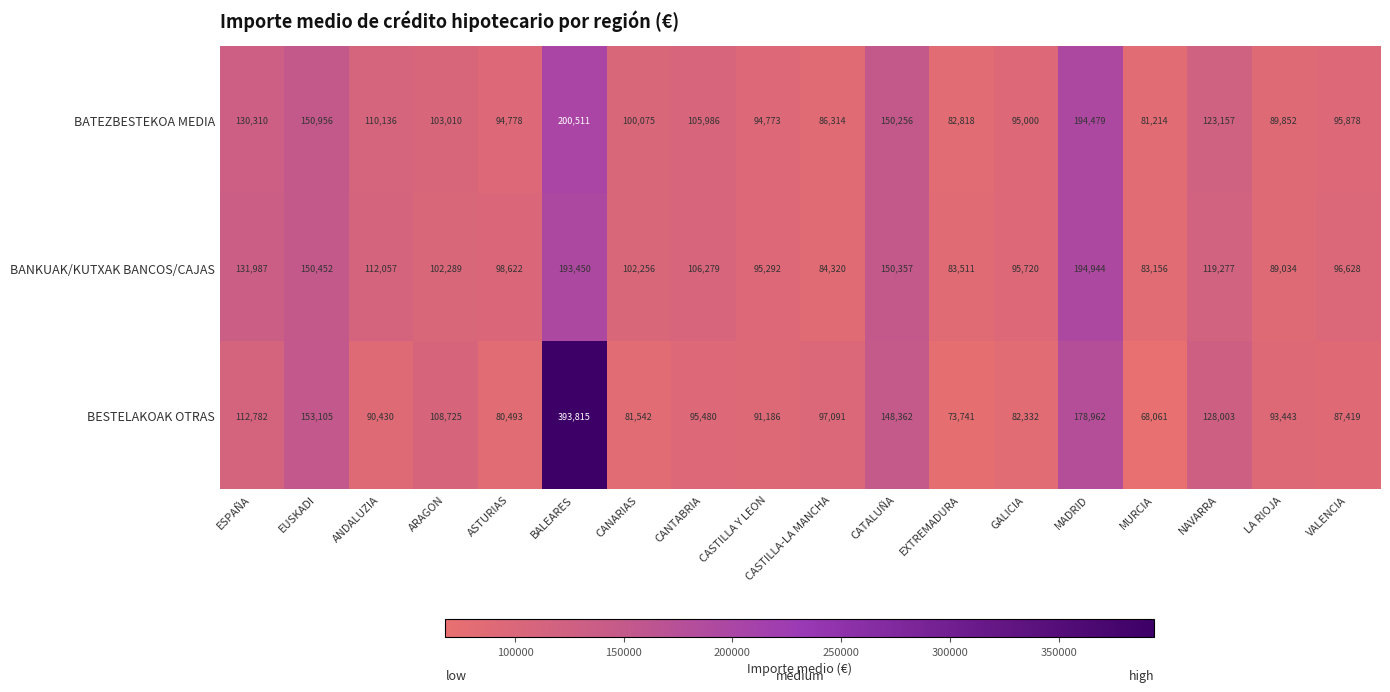

At ARAGON, list the series in order from largest to smallest.

BESTELAKOAK OTRAS, BATEZBESTEKOA MEDIA, BANKUAK/KUTXAK BANCOS/CAJAS